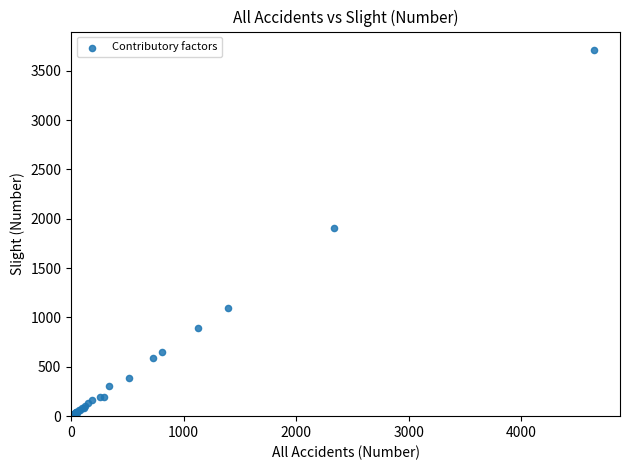

What Y value in the scatter plot is closest to 1857?

1911